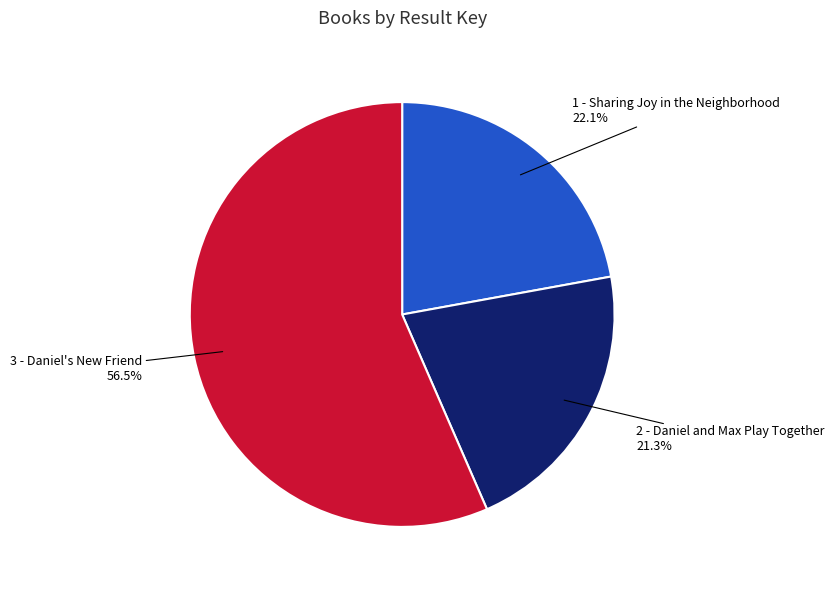

Does any single category account for the majority?

Yes